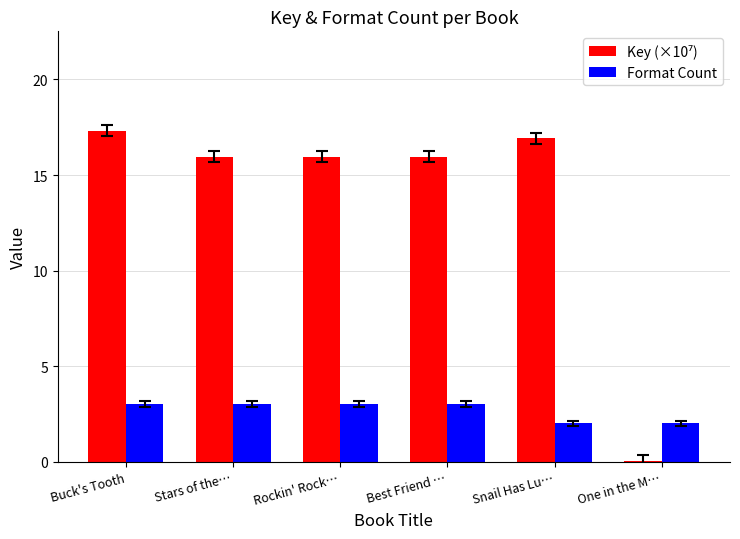

What is the maximum value shown in the chart?

17.3